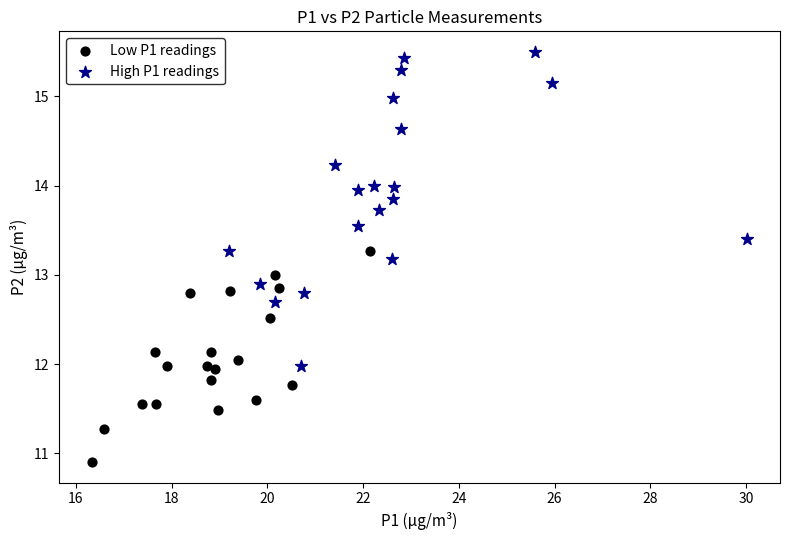

Which series has the largest Y range (max minus min)?

High P1 readings